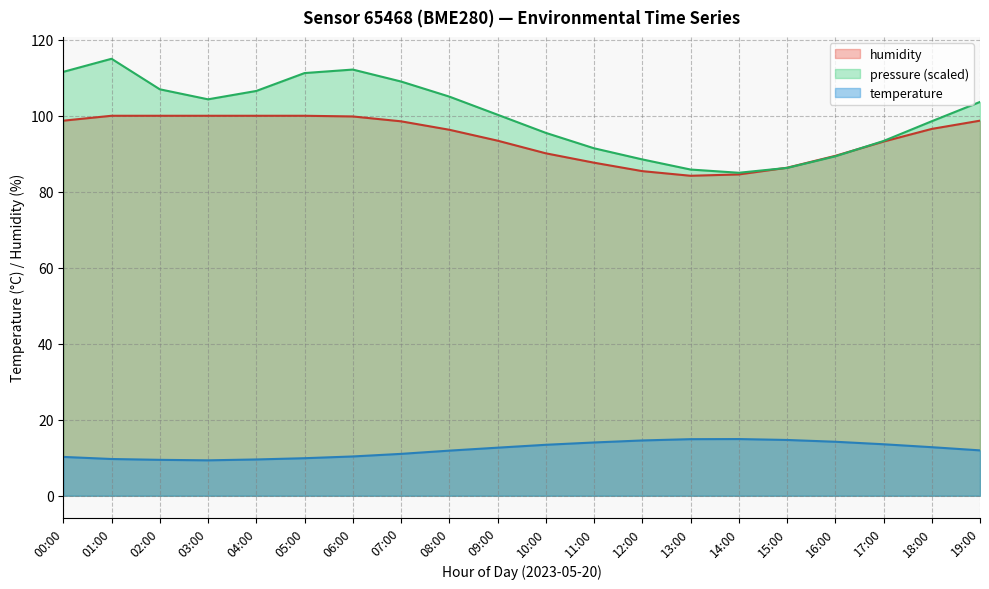

At how many categories does at least one series exceed 14?

20